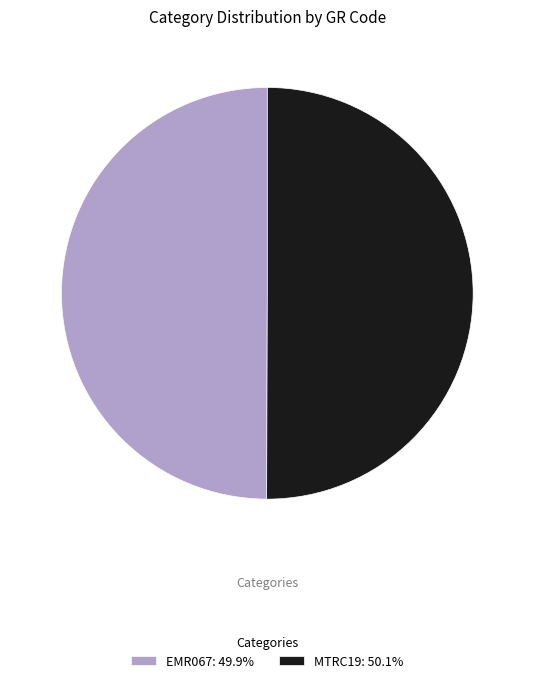

Do MTRC19: 50.1% and EMR067: 49.9% together represent more than half of the pie?

Yes